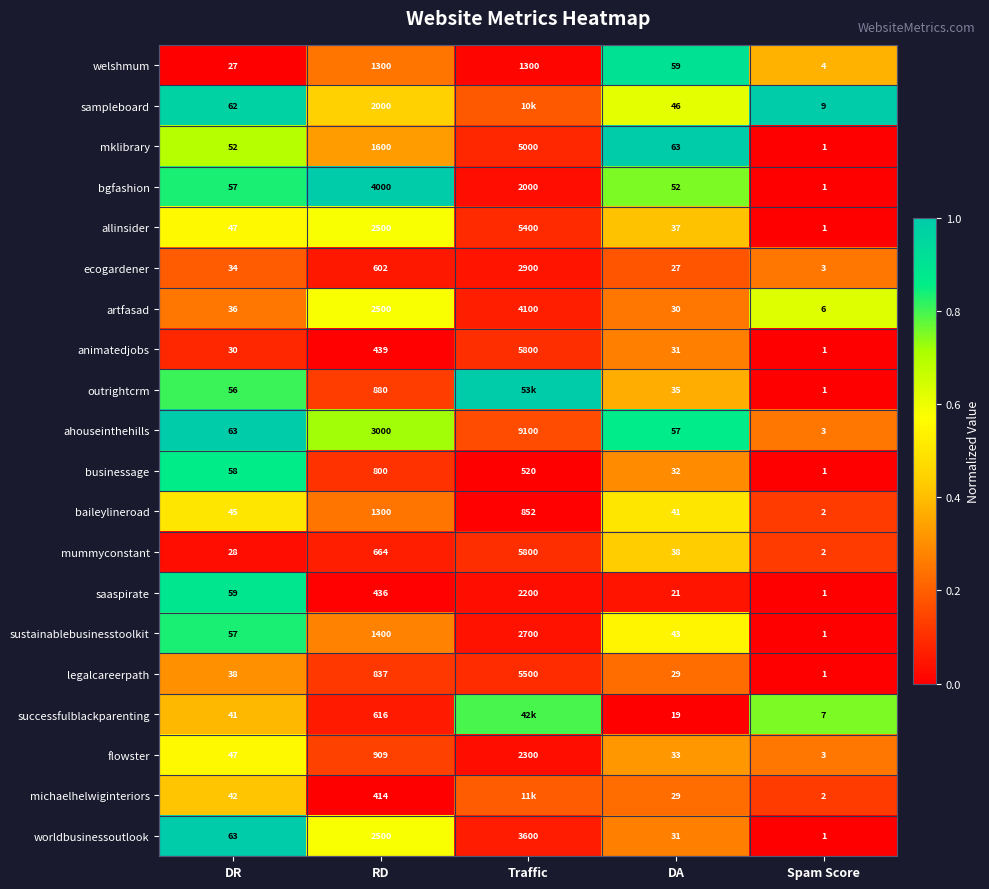

Which series changed the most between DR and RD?

bgfashion